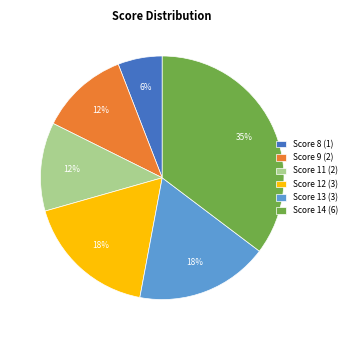

Is Score 11 (2) the majority of the pie?

No